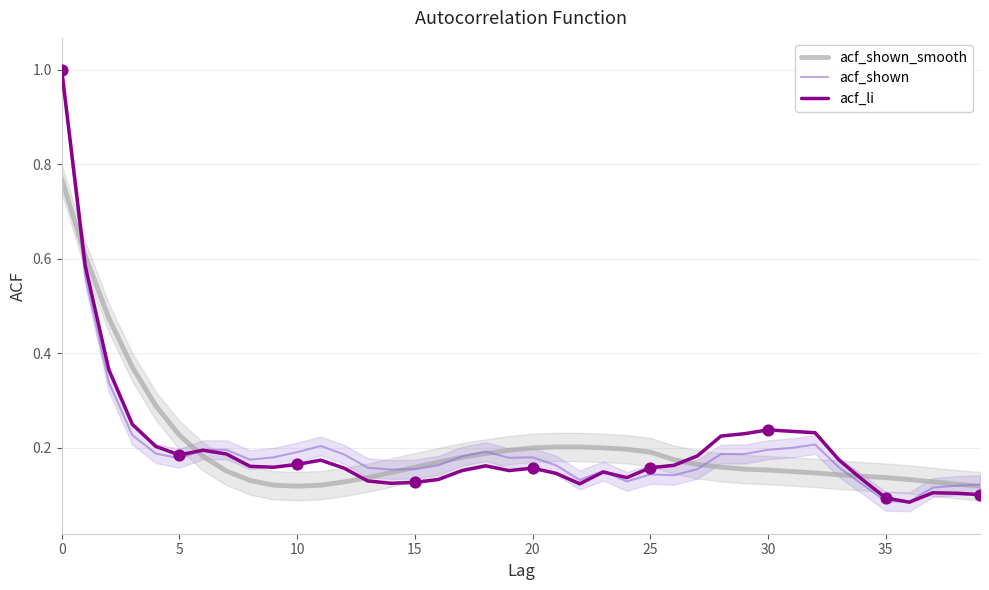

Which series has the largest Y range (max minus min)?

acf_li